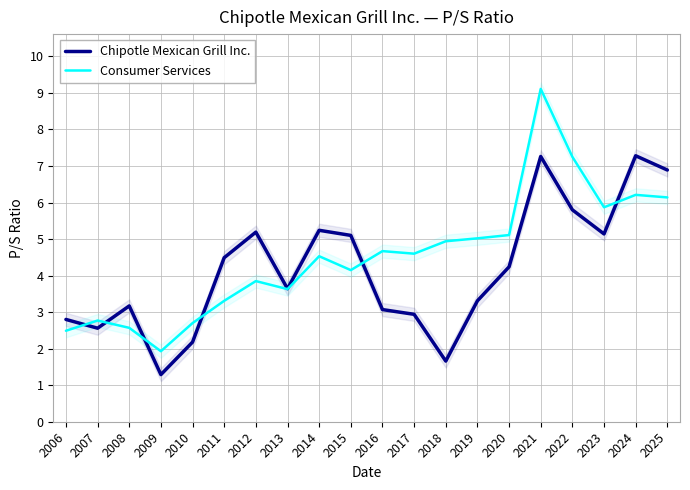

What is the difference between the Chipotle Mexican Grill Inc. values at 2008 and 2016?

0.1